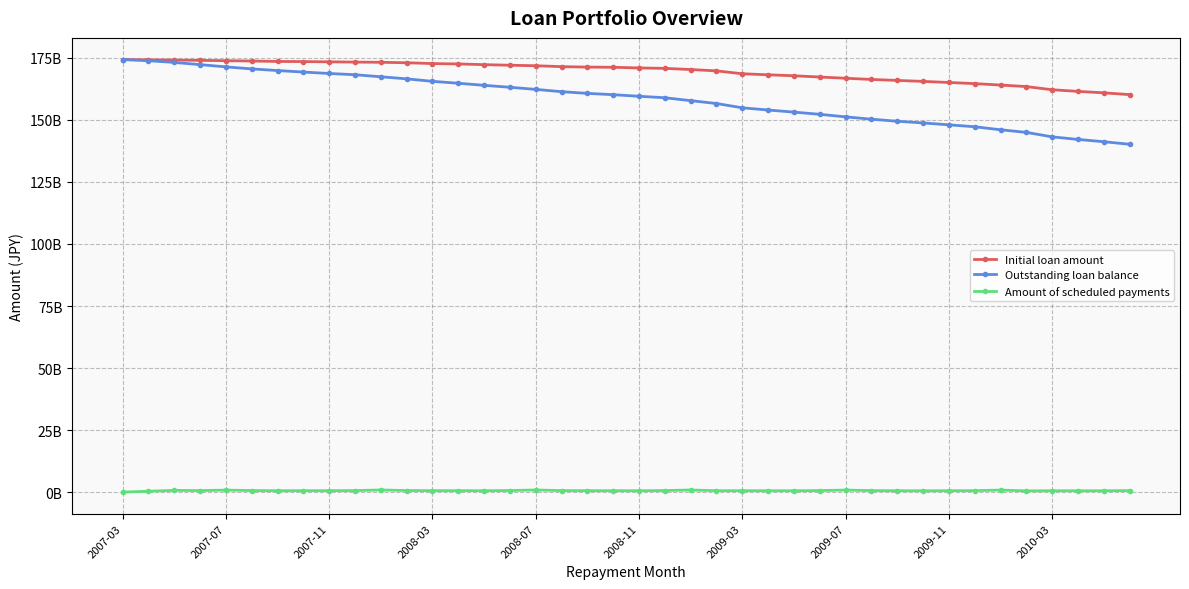

True or false: Initial loan amount and Outstanding loan balance intersect in this chart.

False